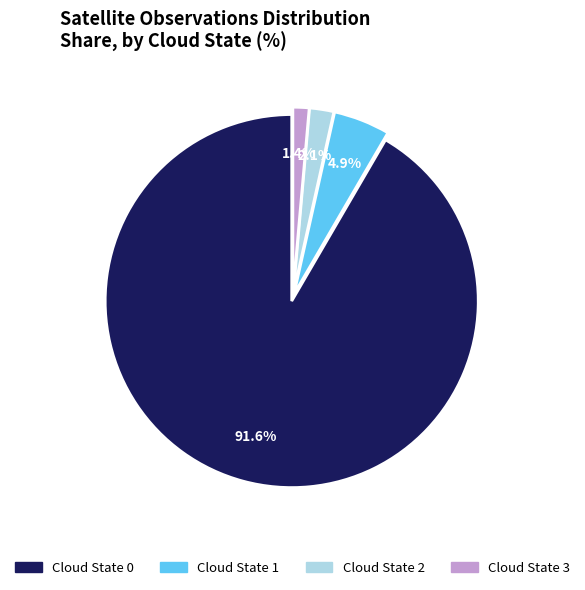

What is the ratio of the value at Cloud State 2 to the value at Cloud State 3?

1.5